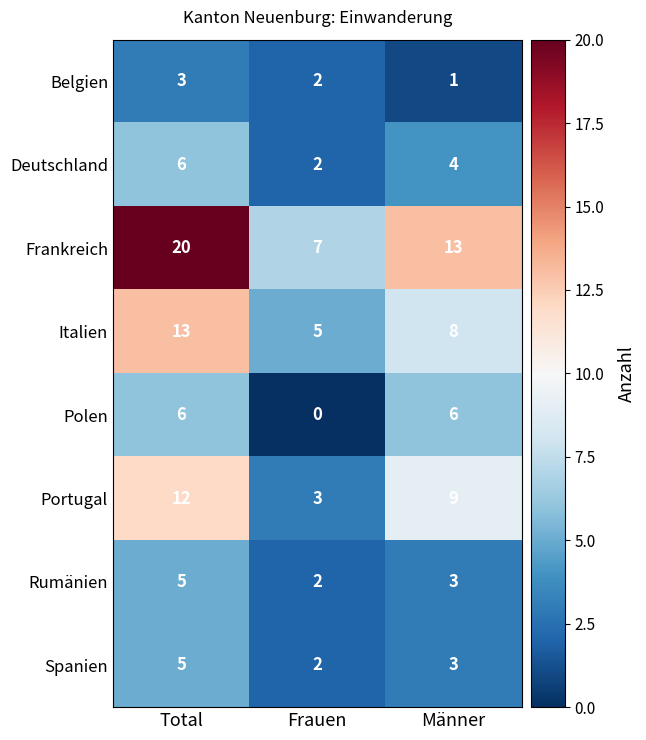

Count the number of data series in this chart.

8